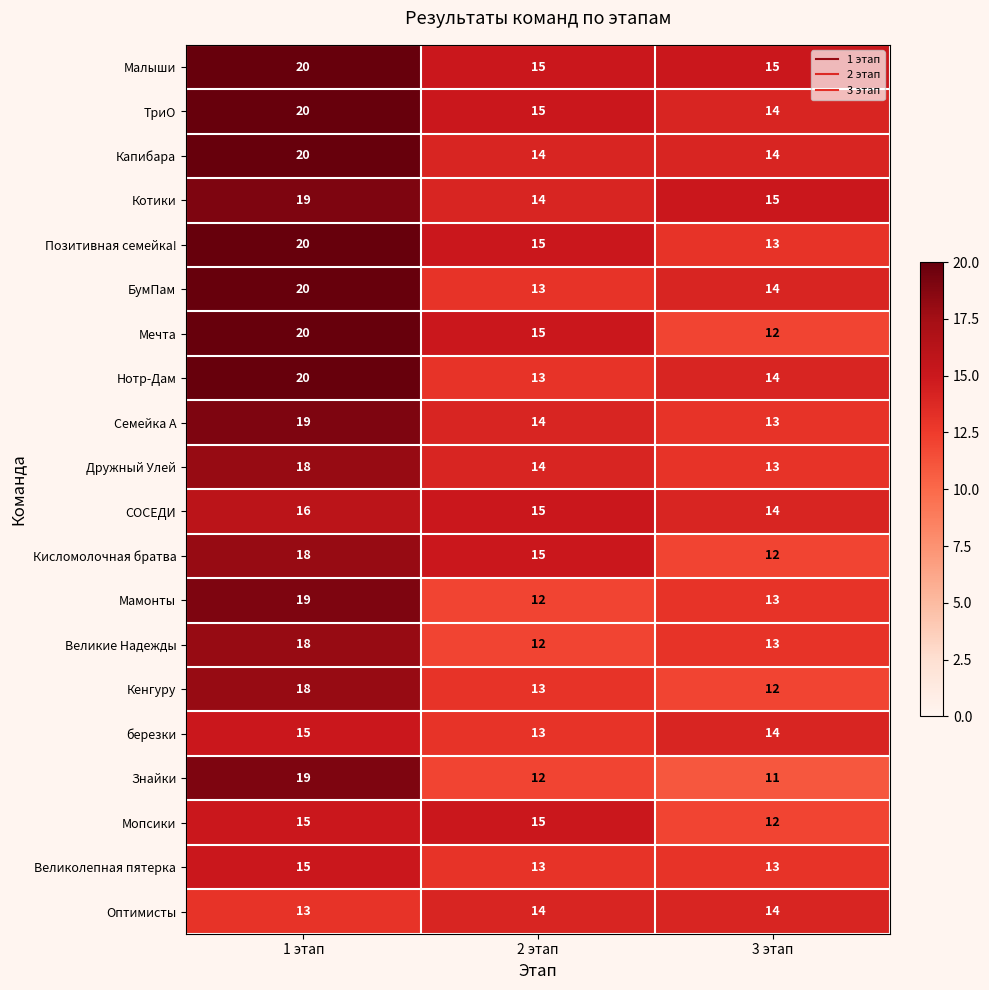

Where is Дружный Улей nearest to the value 15?

2 этап